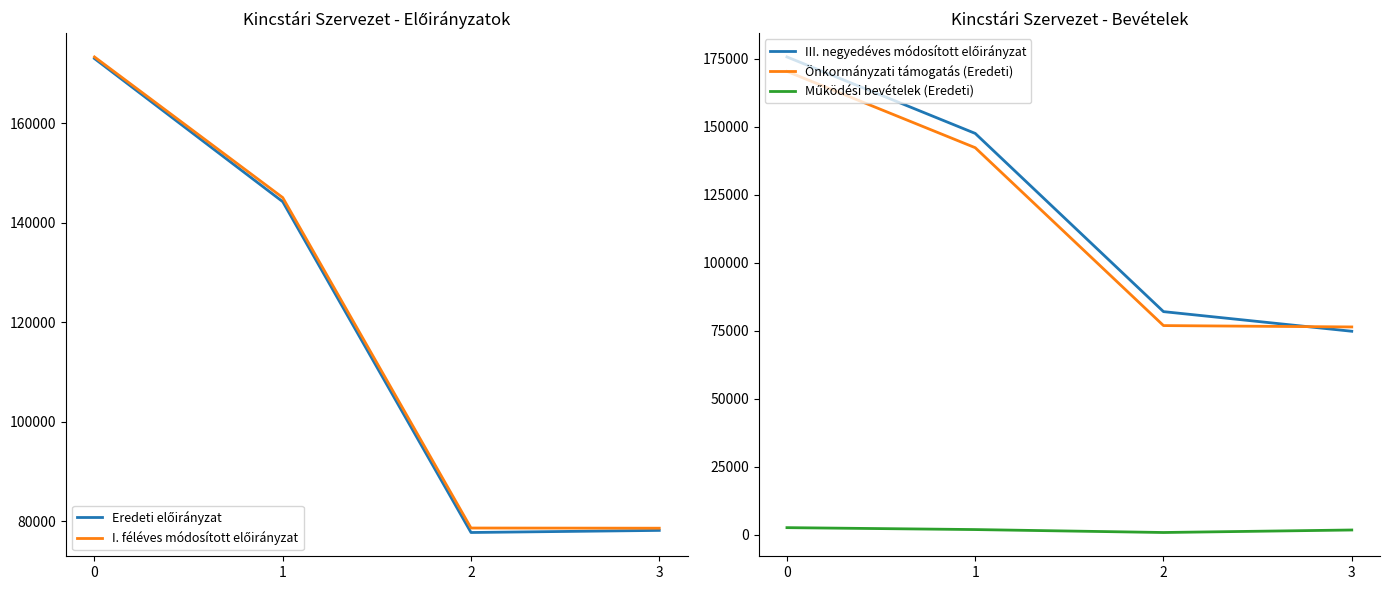

List the labels in order of Eredeti előirányzat value, smallest first.

2, 3, 1, 0